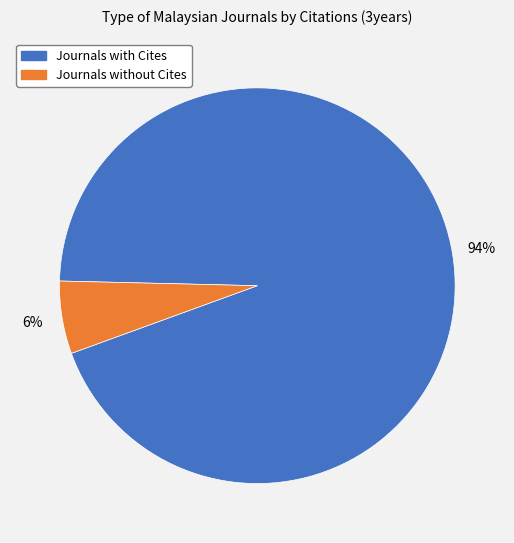

To the nearest percent, what is the difference between the largest and smallest slice percentages?

88%